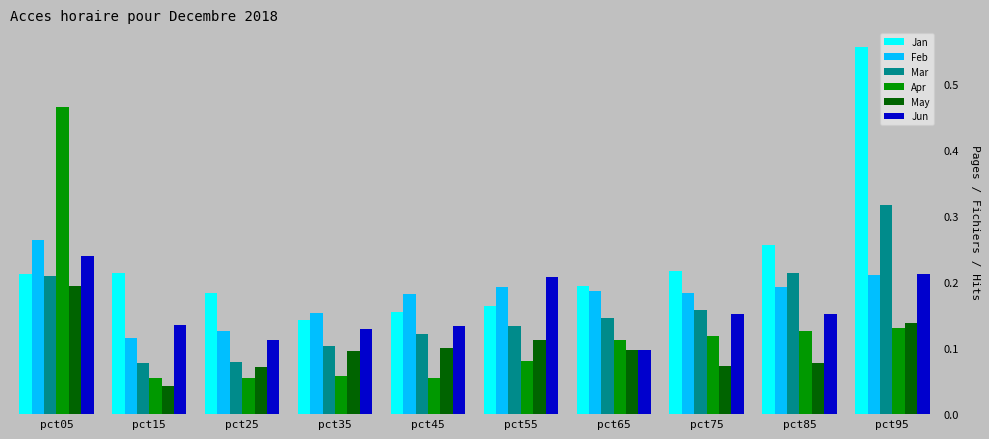

The value of Mar at pct15 is 0.1. True or false?

True